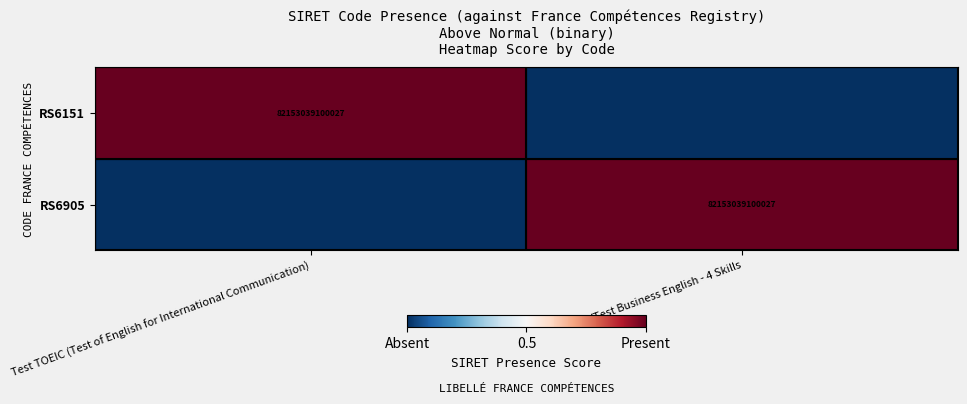

The value of RS6151 at Test TOEIC (Test of English for International Communication) is 22637938732729. True or false?

False